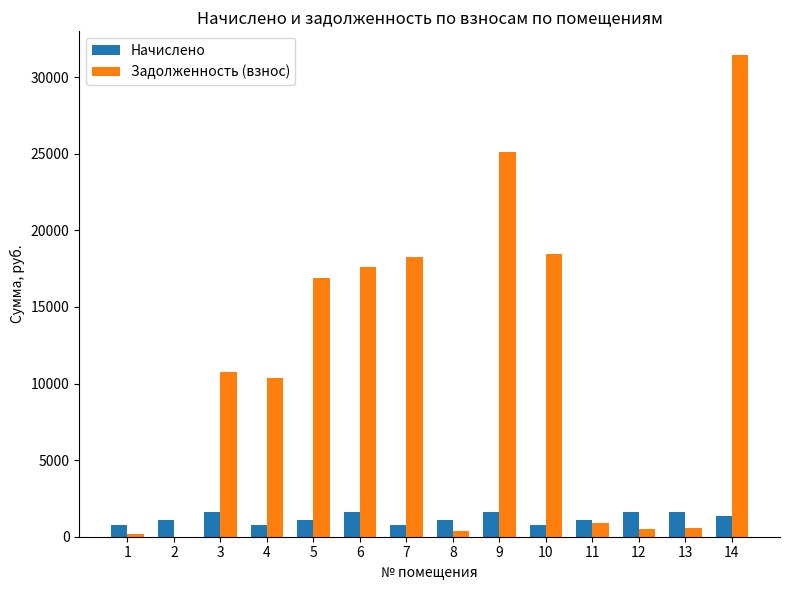

Are the bars grouped side by side (vs. stacked)?

Yes